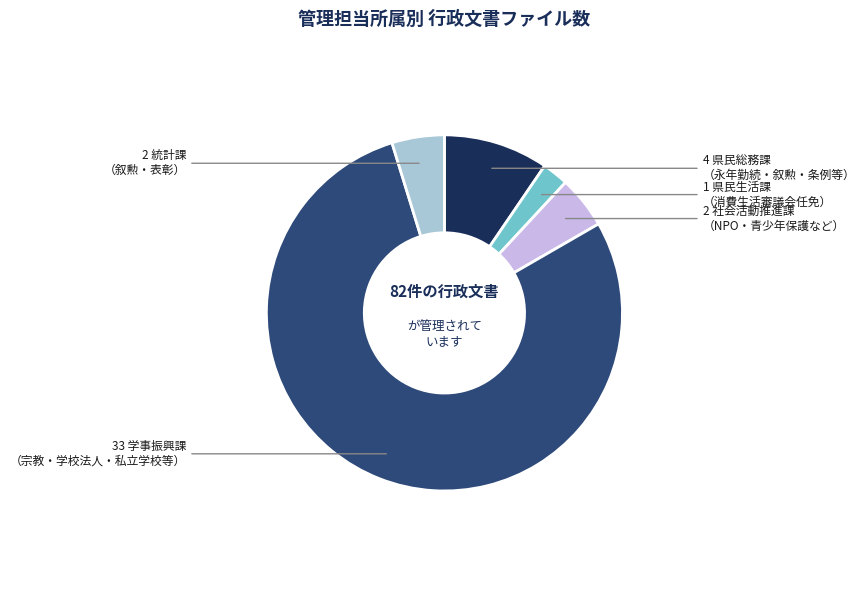

Is there a majority slice in this chart?

Yes